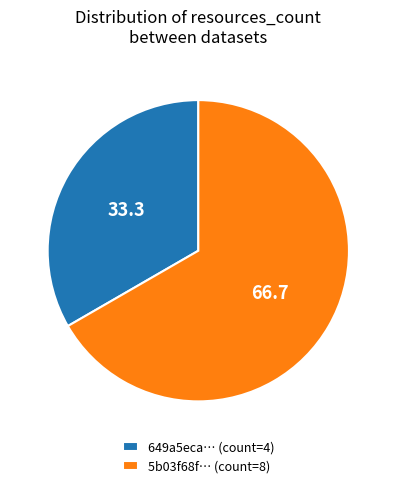

True or false: 5b03f68f… (count=8) accounts for 60% of the total.

False